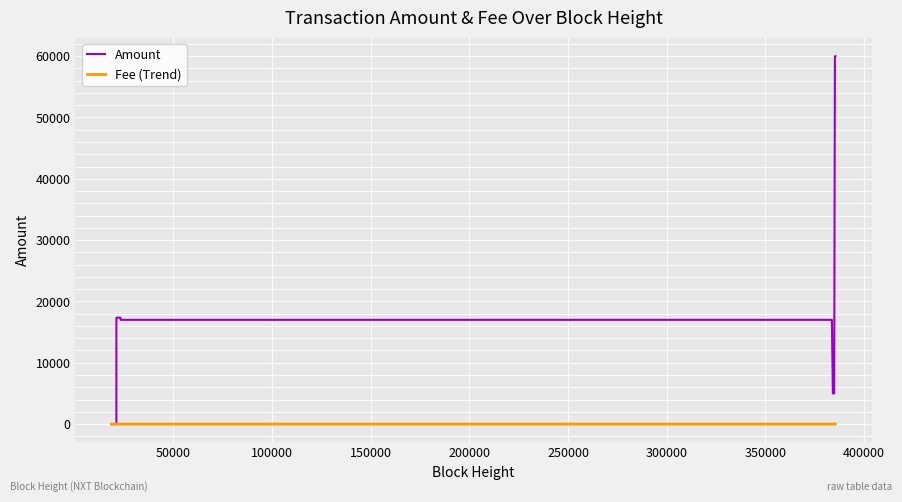

Which series has the widest spread of values?

Amount